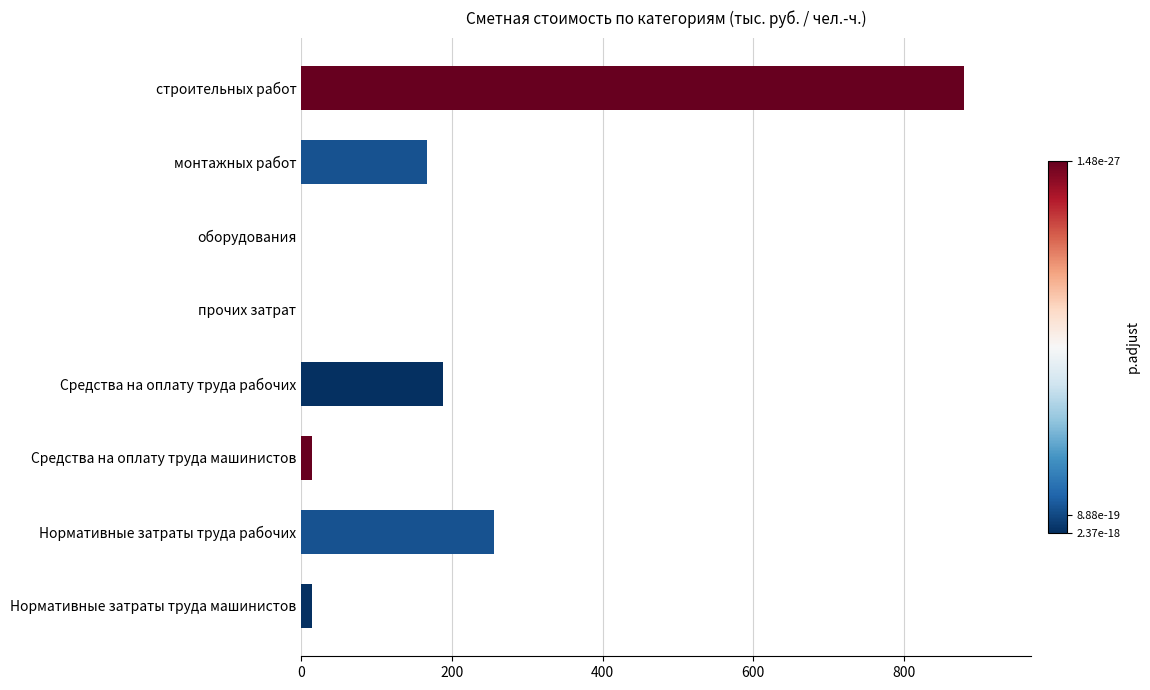

Where is the data nearest to the value 439?

Нормативные затраты труда рабочих